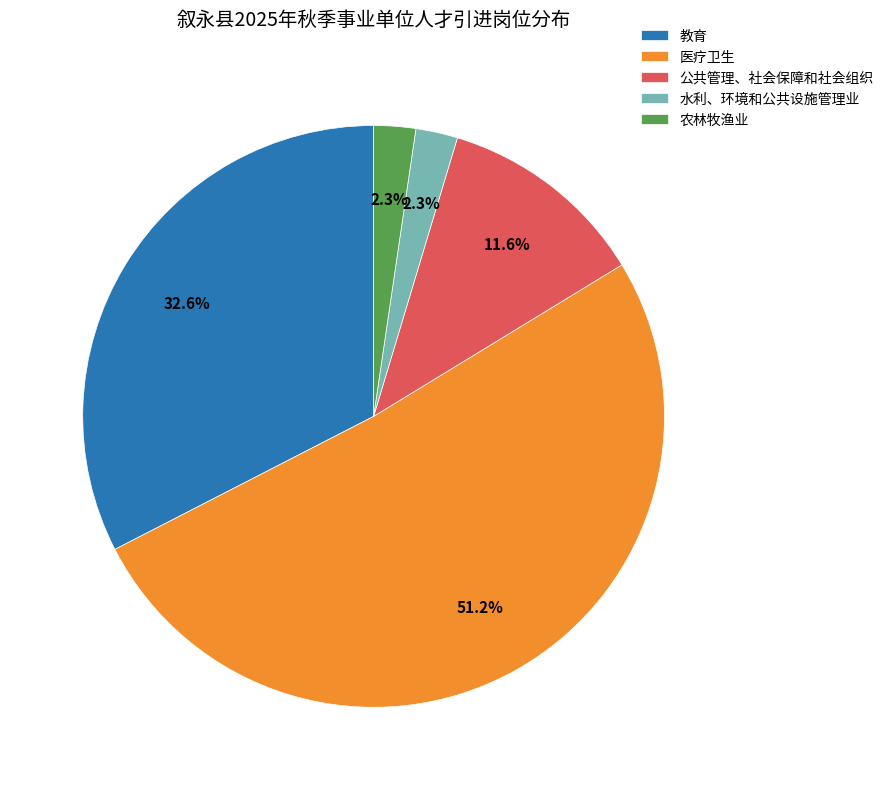

Which has a higher value, 公共管理、社会保障和社会组织 or 教育?

教育